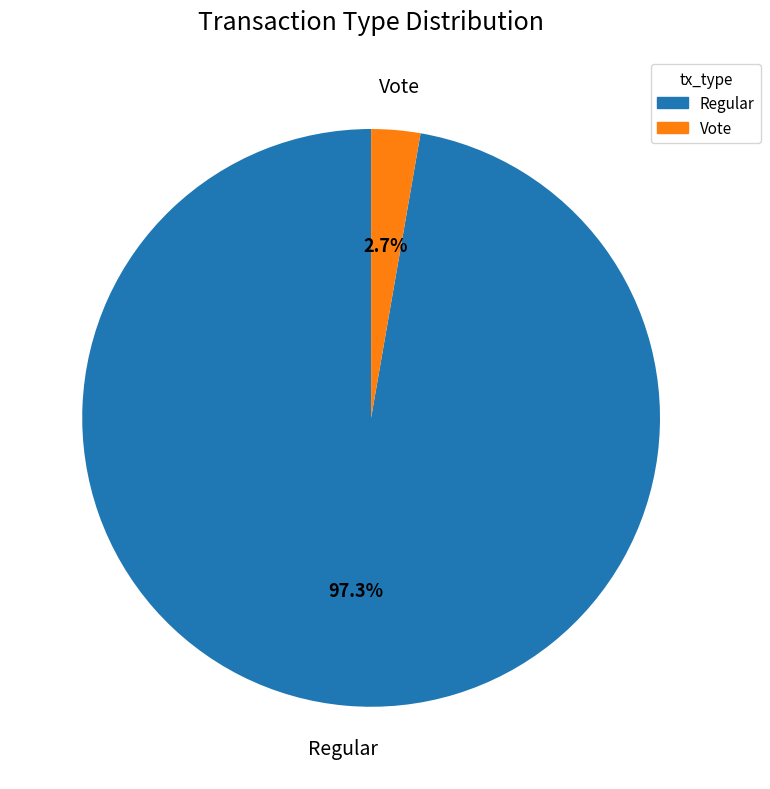

How many segments does this pie chart have?

2